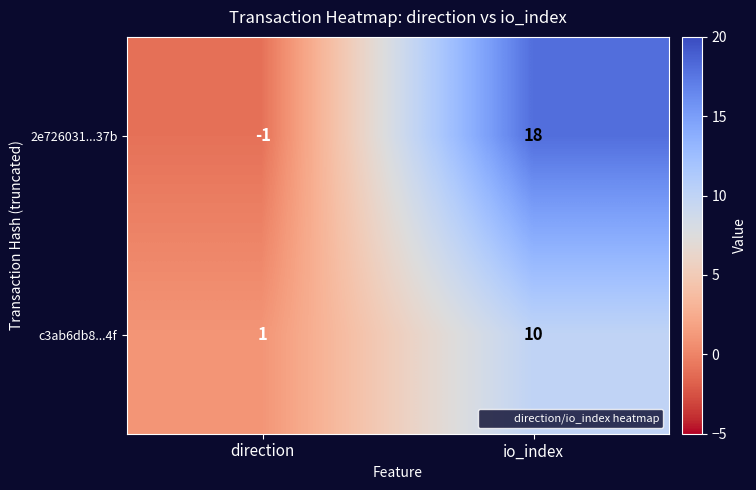

What is the sum of all c3ab6db8...4f values?

11